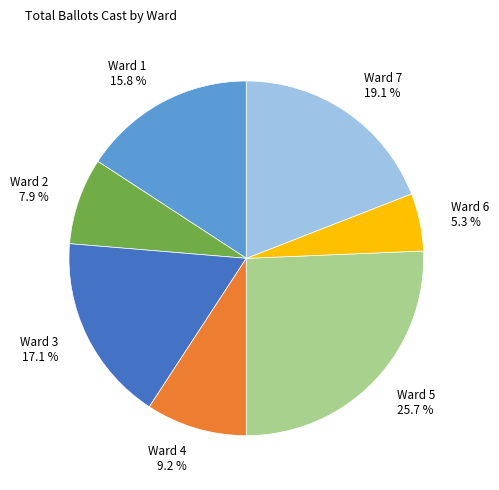

Is it true that Ward 6 is 19% of the pie?

False